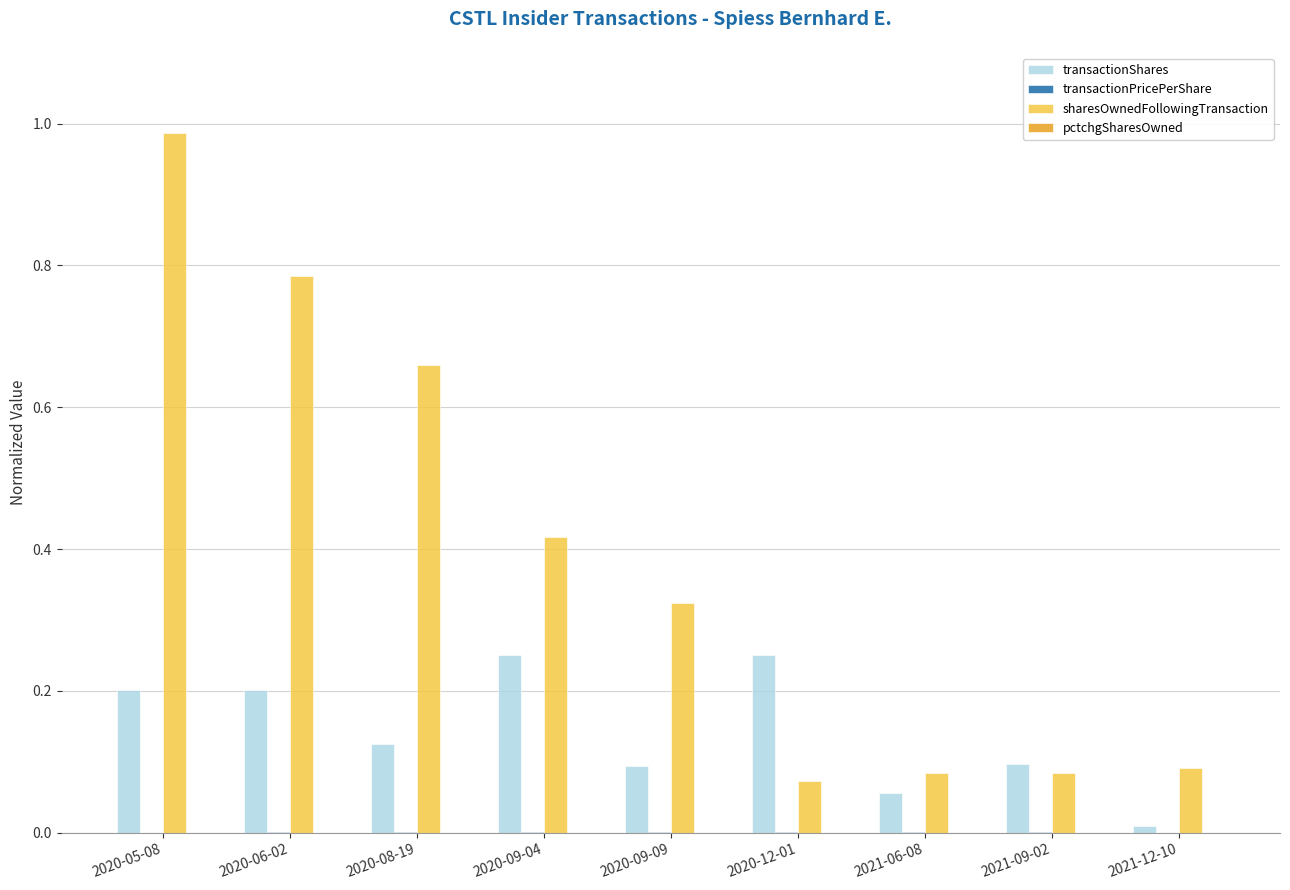

Which series changed the most between 2020-12-01 and 2021-06-08?

transactionShares